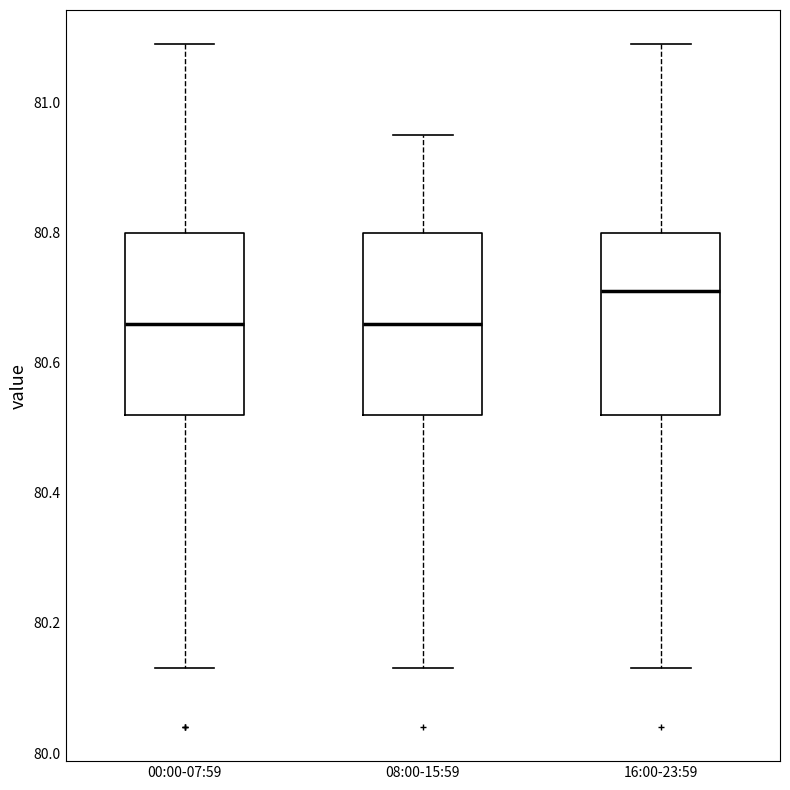

Reading left to right, transcribe this box plot: for each box, give where its median line is, the range the box spans, and where its two whiskers end, as read against the y-axis. The values are not printed on the chart, so give them approximately, as read against the axis.

00:00-07:59: median 80.66, box 80.52 to 80.80, whiskers 80.14 to 81.10
08:00-15:59: median 80.66, box 80.52 to 80.80, whiskers 80.14 to 80.96
16:00-23:59: median 80.72, box 80.52 to 80.80, whiskers 80.14 to 81.10